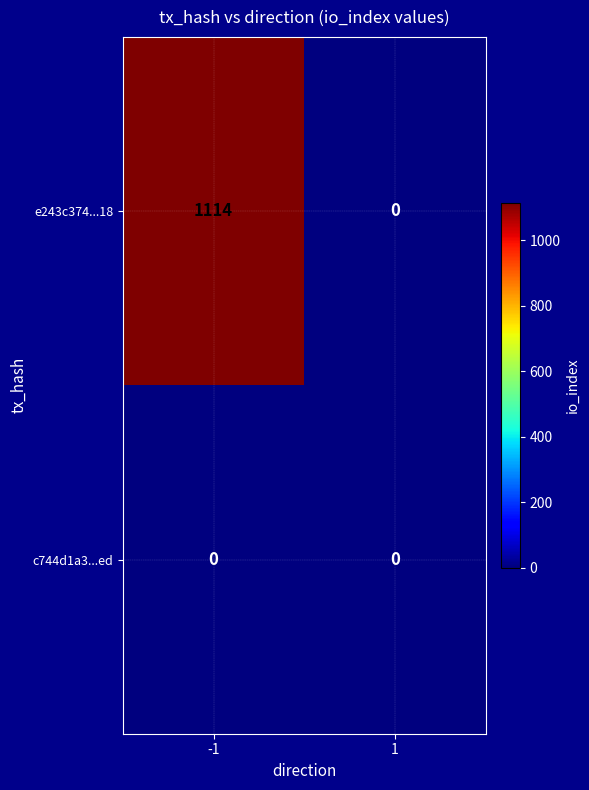

Between -1 and 1, which series saw the biggest shift?

e243c374...18